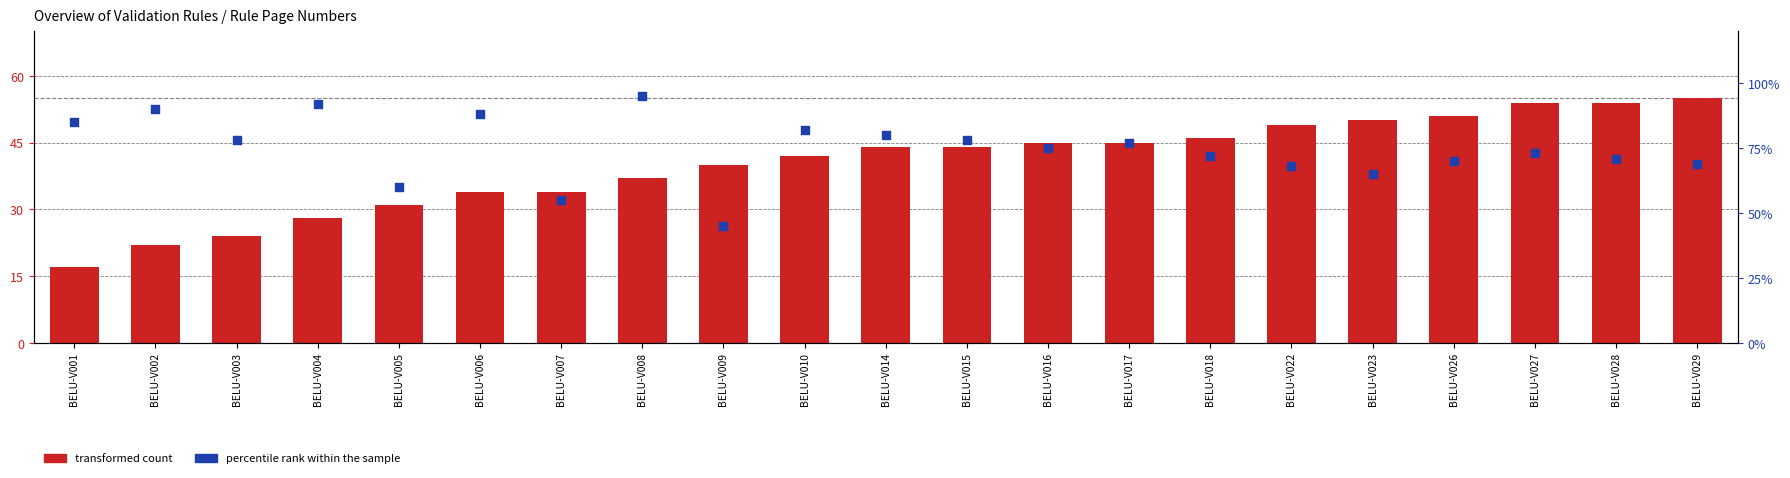

Which series has the largest Y range (max minus min)?

percentile rank within the sample